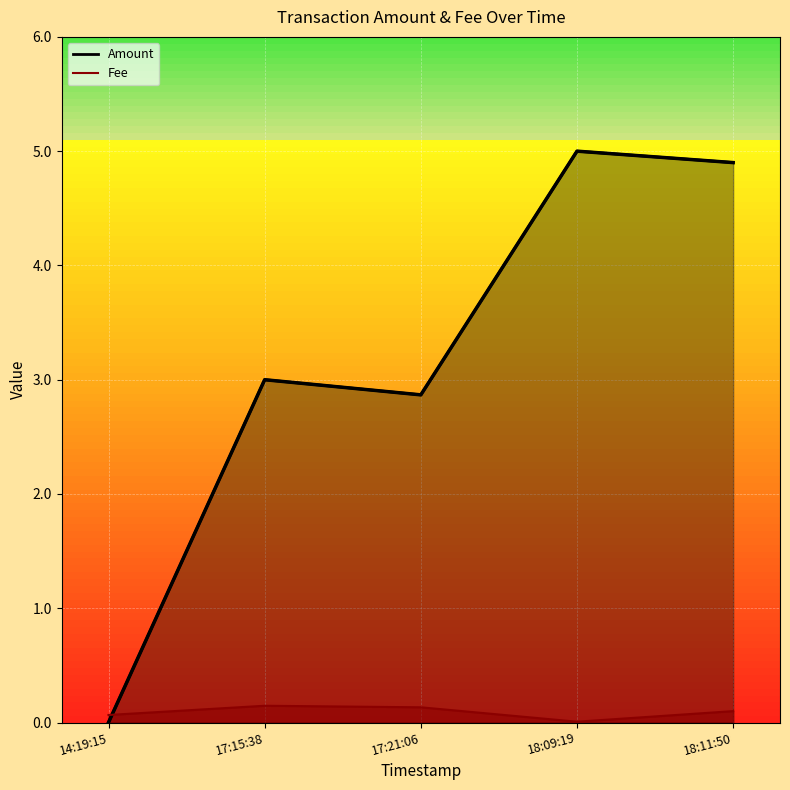

What is the total value across all series at 18:09:19?

5.0